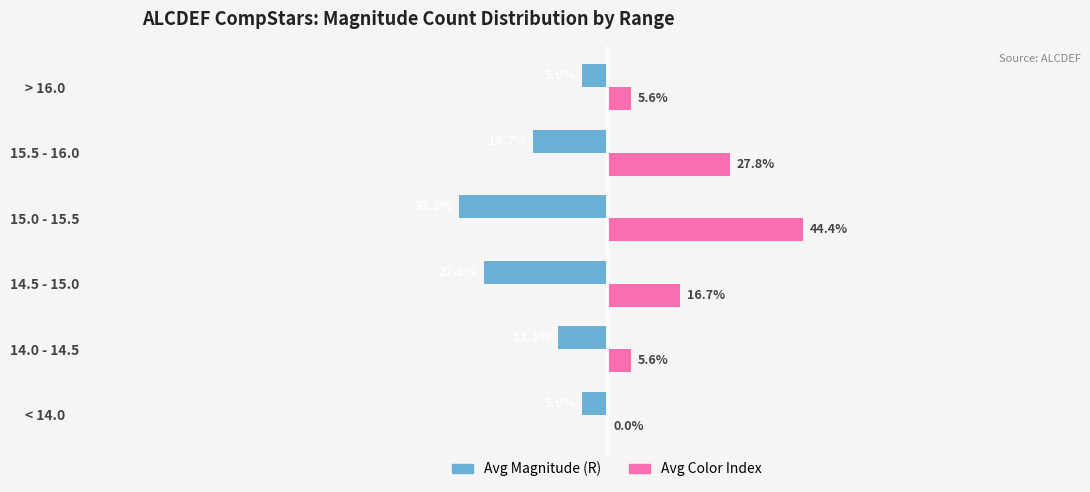

Which series has the largest total across all categories?

Avg Color Index